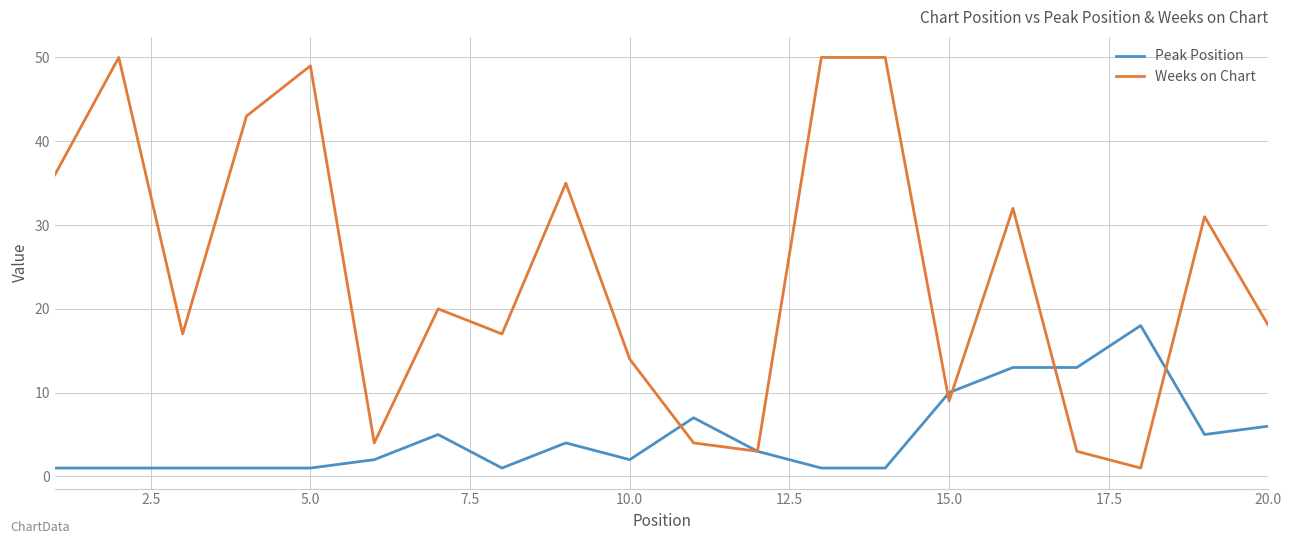

How many lines are shown in the chart?

2